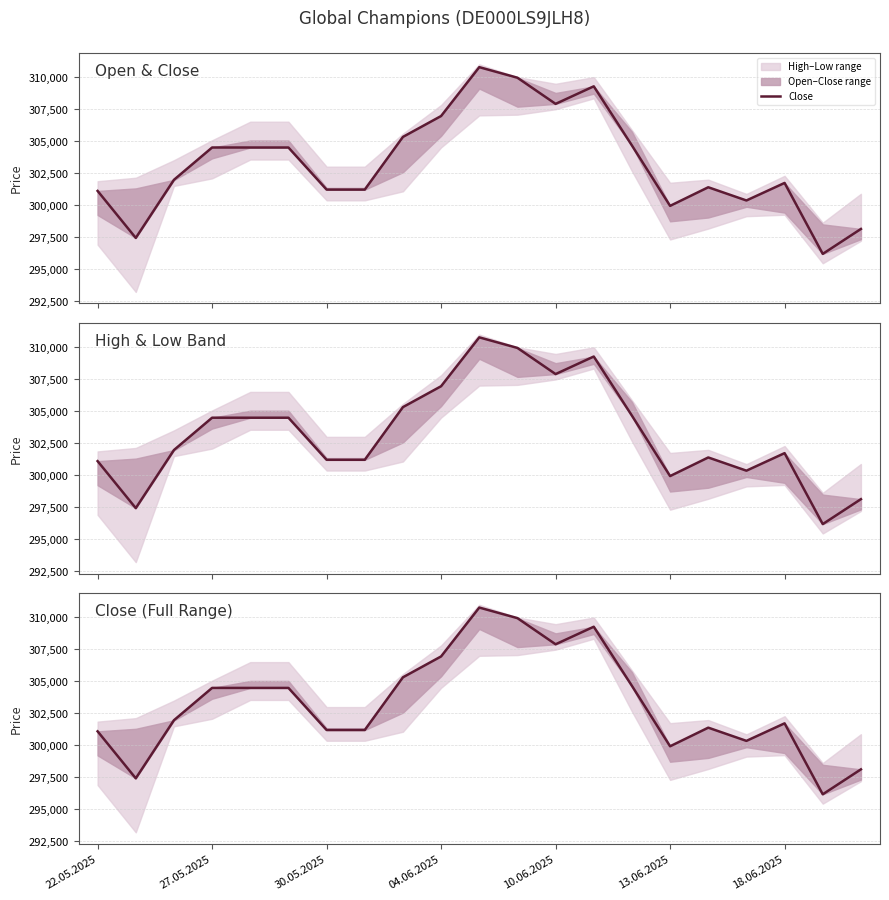

How many interior local peaks (higher than both neighbors) does the data have?

5